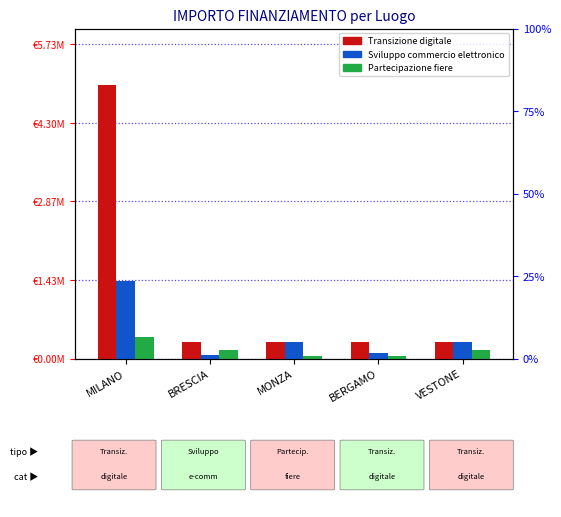

Which series has the widest spread of values?

Transizione digitale